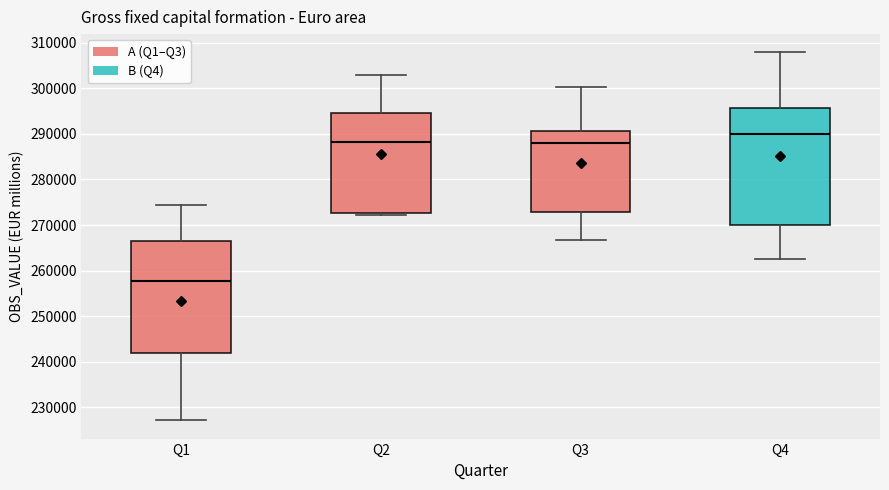

Comparing the boxes themselves (not the whiskers), which one is the tallest?

Q4